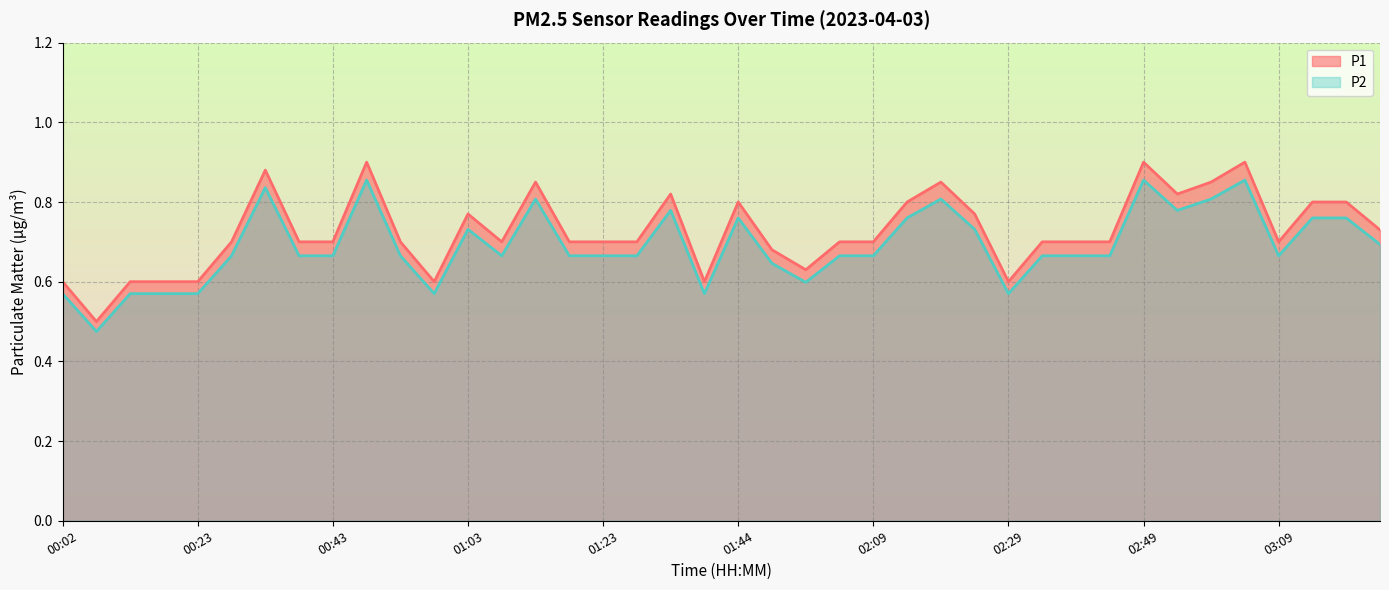

Reading right to left, extract all data points from this chart.

P1: 03:25=0.7	03:19=0.8	03:14=0.8	03:09=0.7	03:04=0.9	02:59=0.8	02:54=0.8	02:49=0.9	02:44=0.7	02:39=0.7	02:34=0.7	02:29=0.6	02:24=0.8	02:19=0.8	02:14=0.8	02:09=0.7	01:59=0.7	01:54=0.6	01:49=0.7	01:44=0.8	01:39=0.6	01:34=0.8	01:29=0.7	01:23=0.7	01:18=0.7	01:13=0.8	01:08=0.7	01:03=0.8	00:58=0.6	00:53=0.7	00:48=0.9	00:43=0.7	00:38=0.7	00:33=0.9	00:28=0.7	00:23=0.6	00:18=0.6	00:13=0.6	00:08=0.5	00:02=0.6
P2: 03:25=0.7	03:19=0.8	03:14=0.8	03:09=0.7	03:04=0.9	02:59=0.8	02:54=0.8	02:49=0.9	02:44=0.7	02:39=0.7	02:34=0.7	02:29=0.6	02:24=0.7	02:19=0.8	02:14=0.8	02:09=0.7	01:59=0.7	01:54=0.6	01:49=0.6	01:44=0.8	01:39=0.6	01:34=0.8	01:29=0.7	01:23=0.7	01:18=0.7	01:13=0.8	01:08=0.7	01:03=0.7	00:58=0.6	00:53=0.7	00:48=0.9	00:43=0.7	00:38=0.7	00:33=0.8	00:28=0.7	00:23=0.6	00:18=0.6	00:13=0.6	00:08=0.5	00:02=0.6